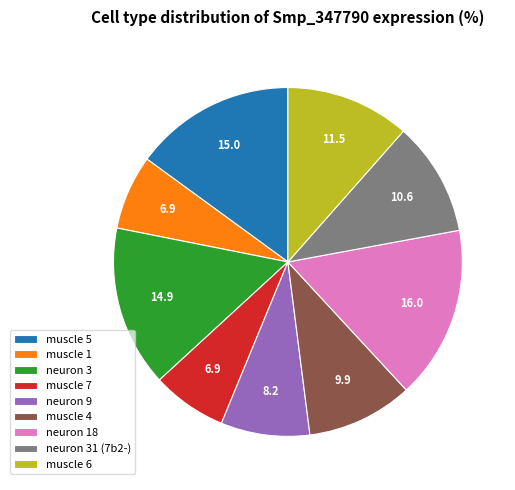

Do neuron 3 and neuron 31 (7b2-) together represent more than half of the pie?

No